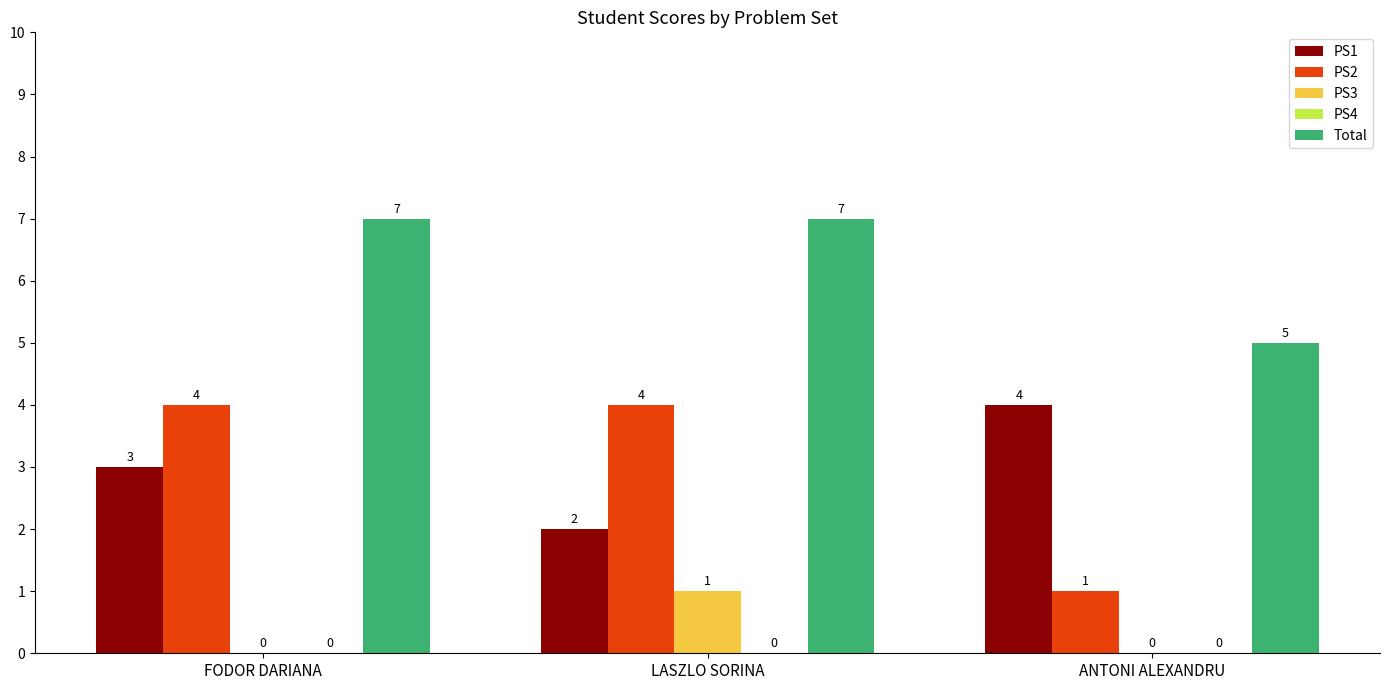

Count the number of categories in the chart.

3